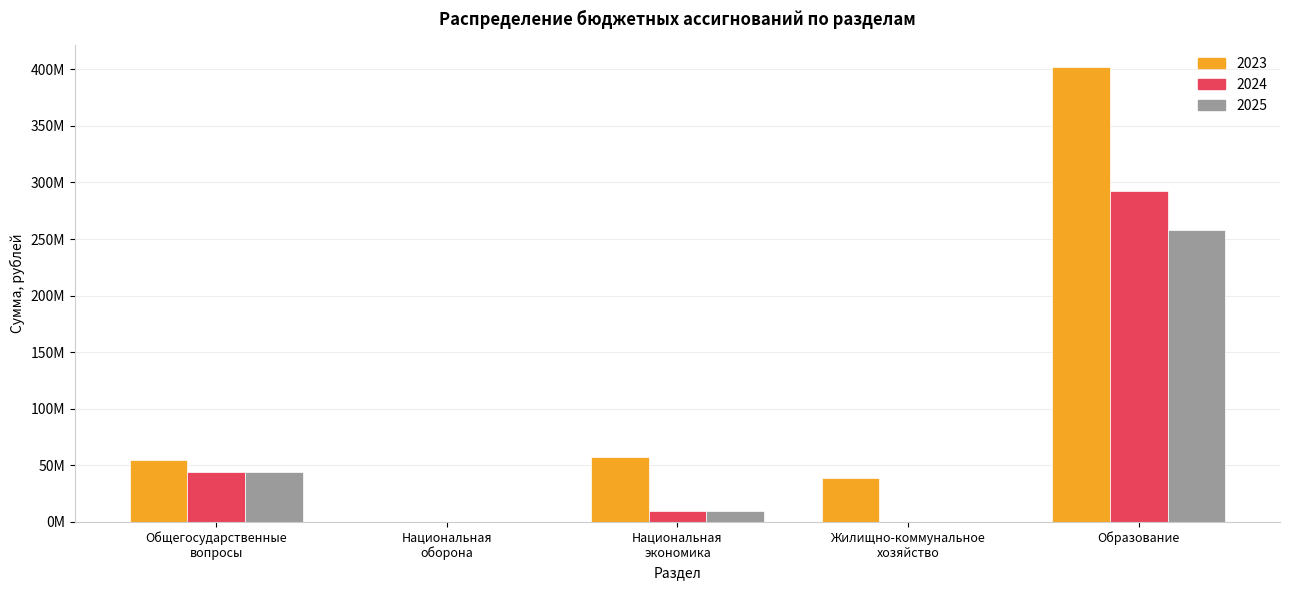

What are all the series names shown in the legend?

2023, 2024, 2025